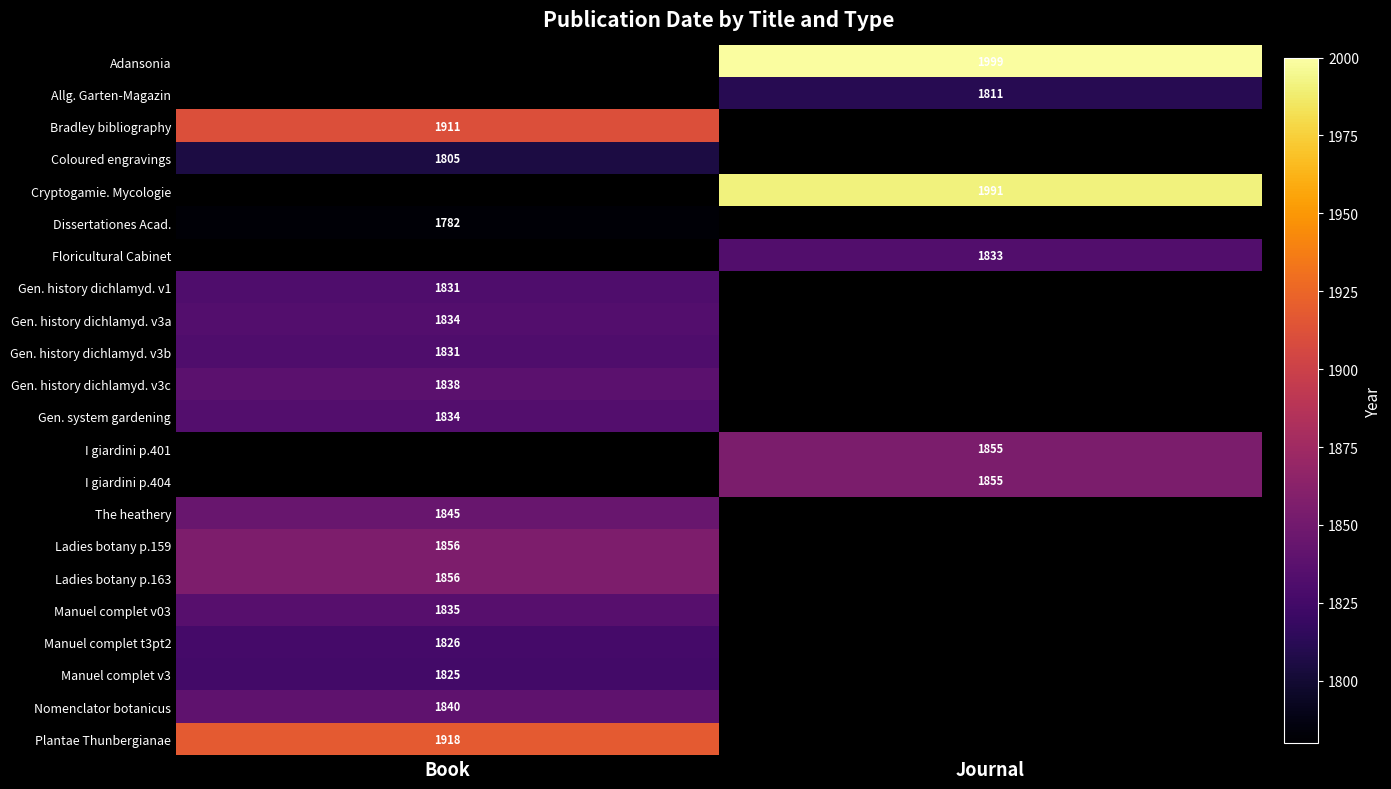

True or false: Adansonia has a value of 1999 at Journal.

True